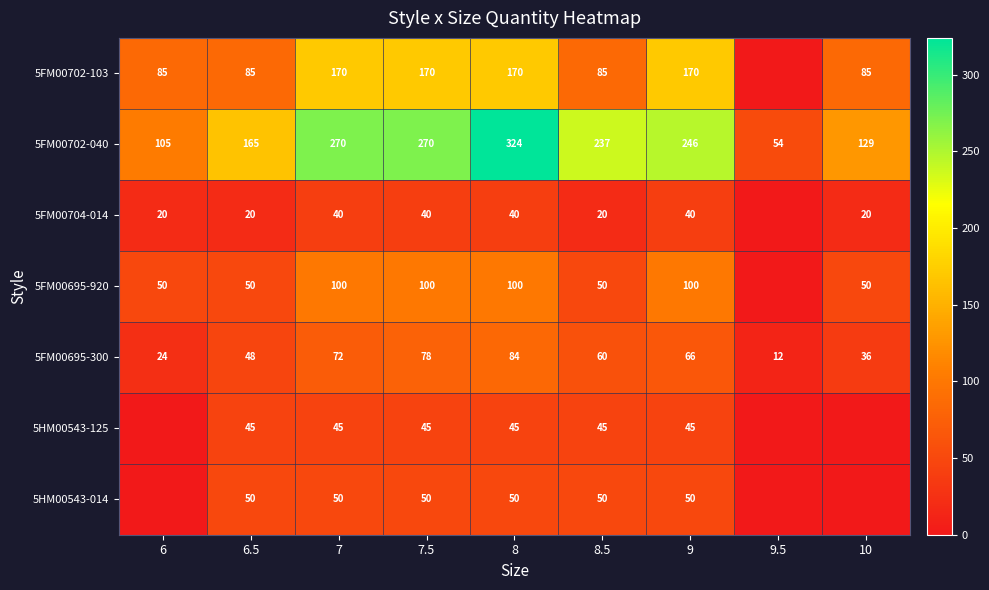

Is the value of 5FM00702-040 at 8 greater than the value of 5FM00704-014 at 6?

Yes